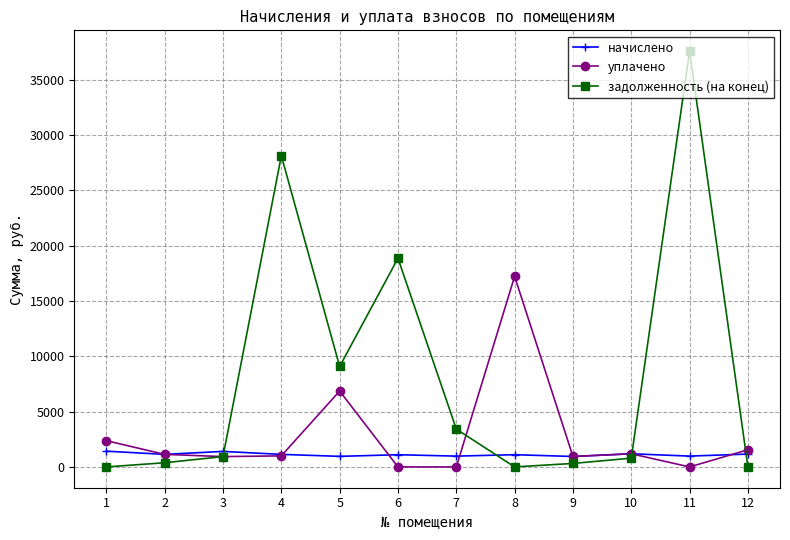

Which series has the largest range (max minus min)?

задолженность (на конец)